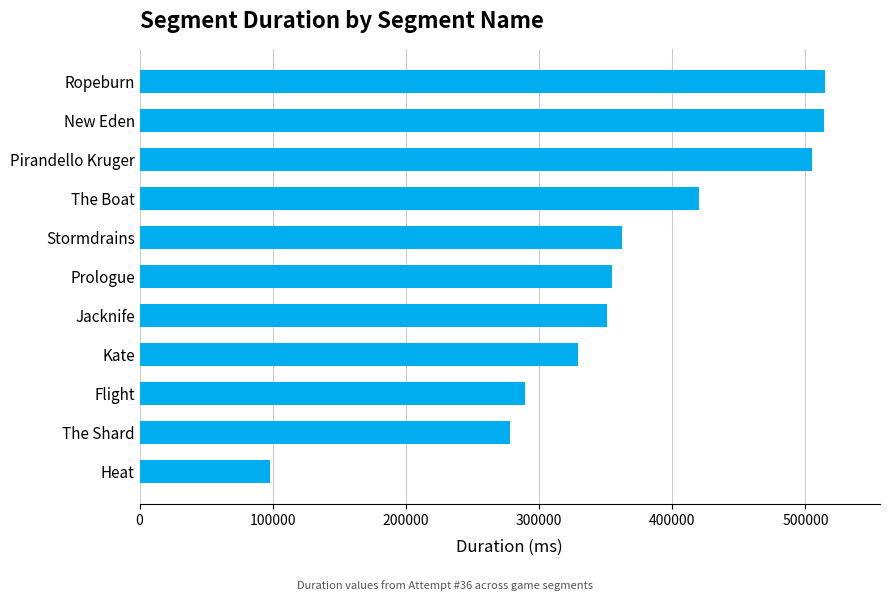

What is the average value?

365295